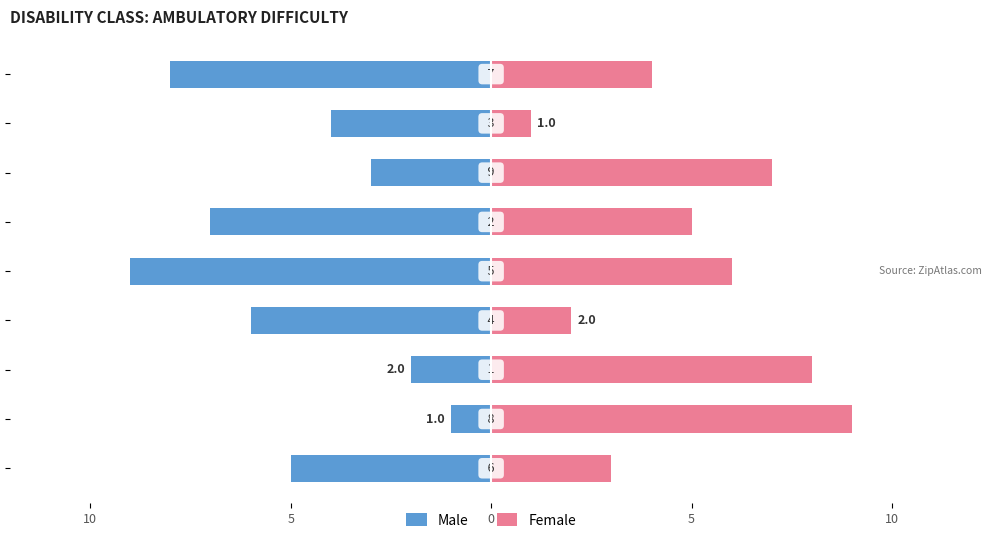

List the series in order of their overall mean, highest first.

Female, Male